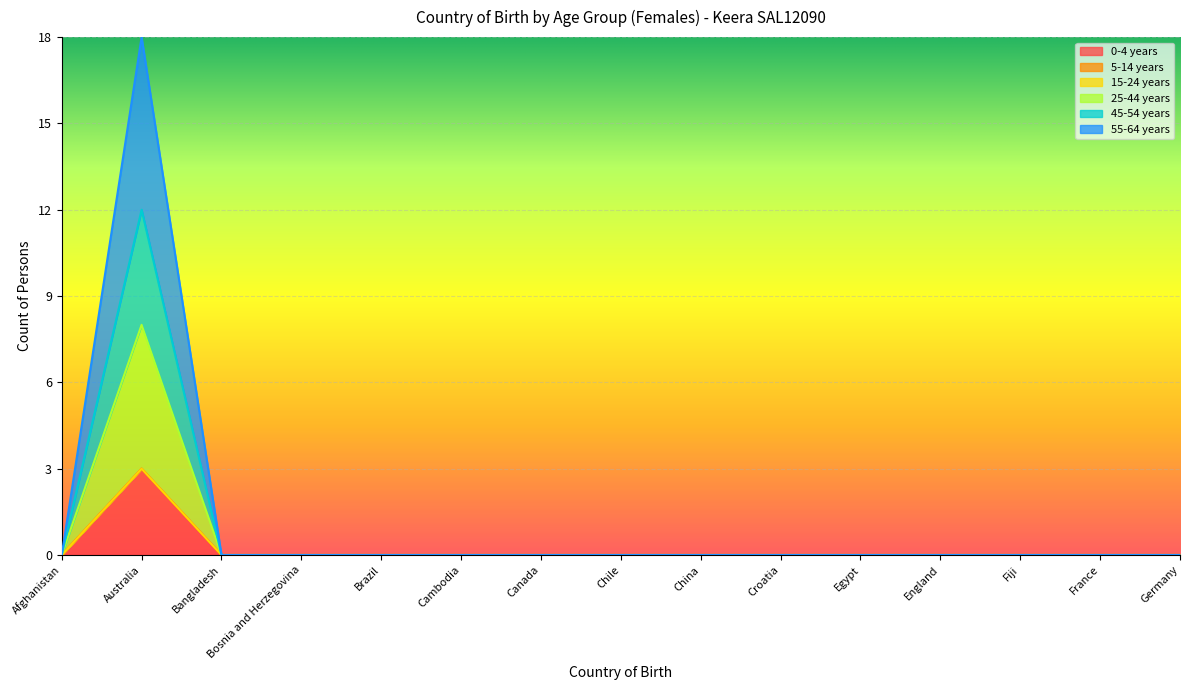

What is the label of the 13th point from the left?

Fiji